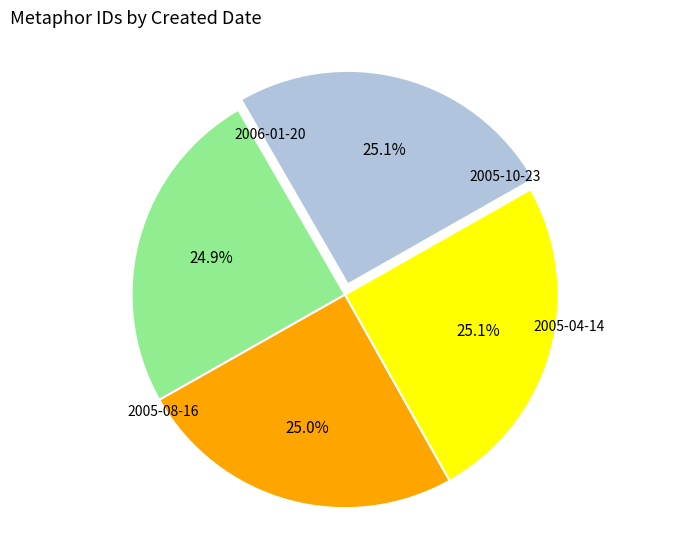

Does any single category account for the majority?

No